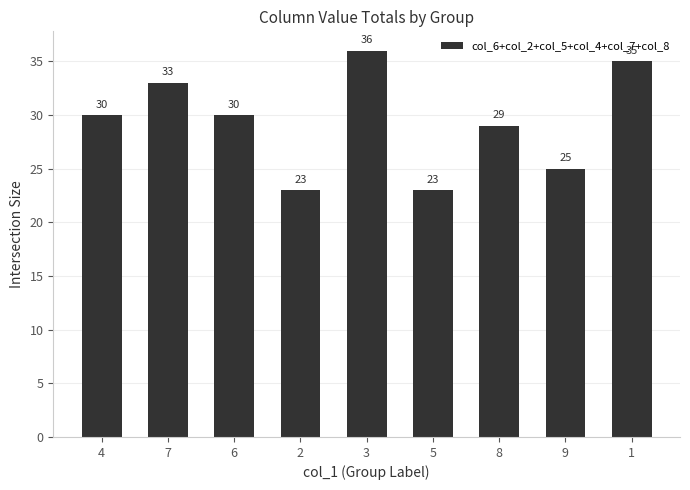

Does the chart contain stacked bars?

No